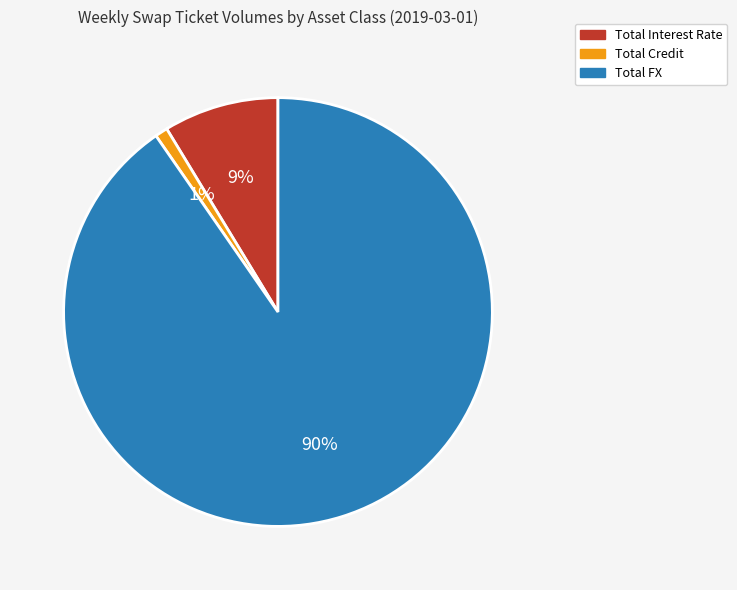

To the nearest percent, what is the difference between the Total FX and Total Credit slice percentages?

89%